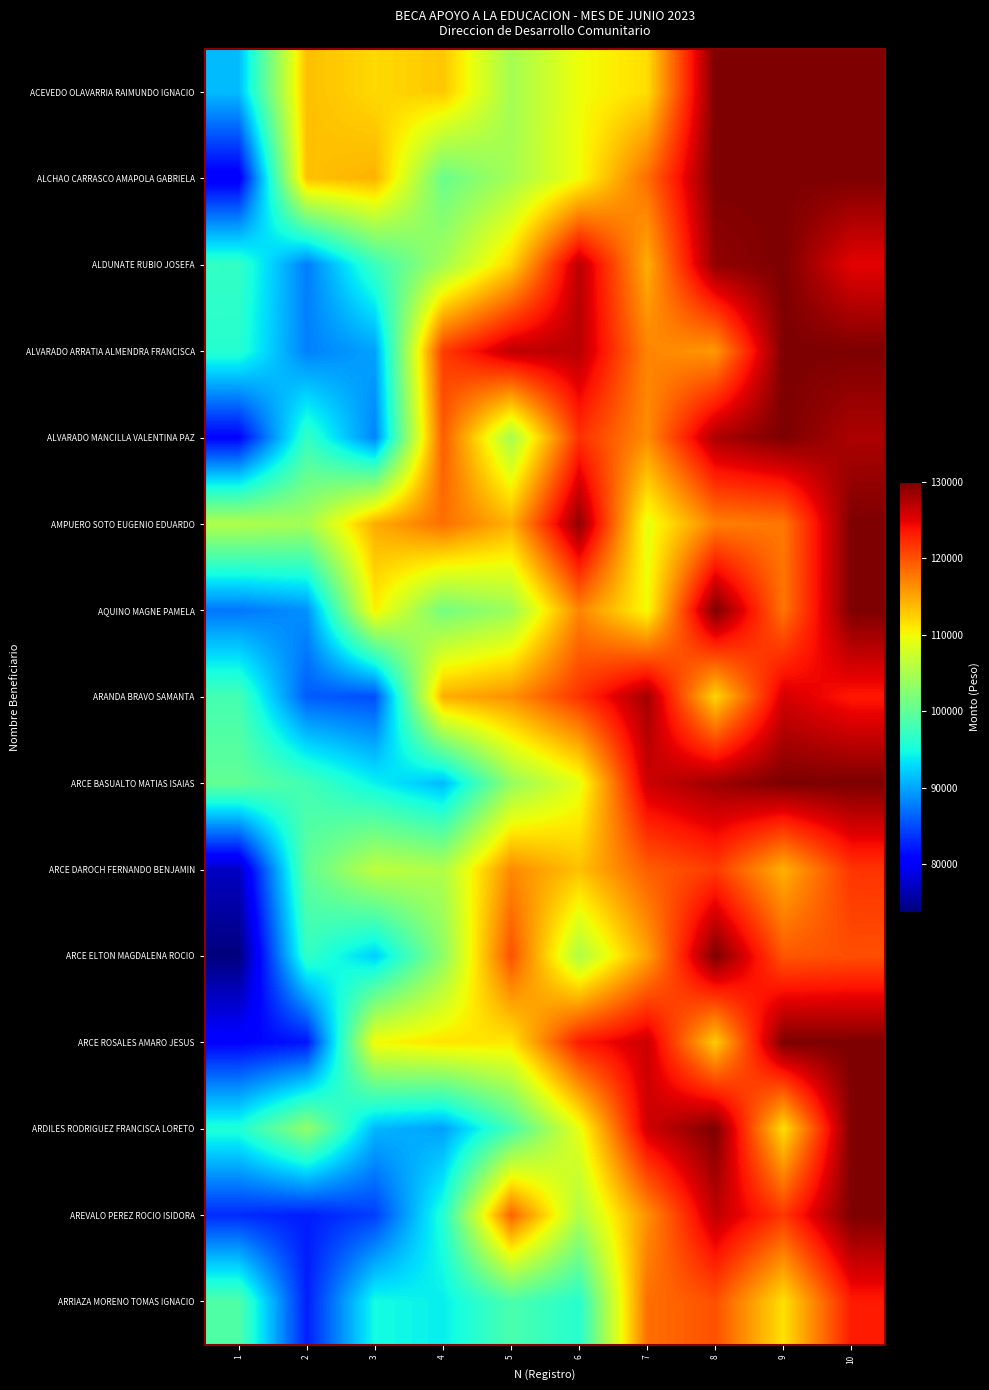

At which category is the sum across all series the highest?

10